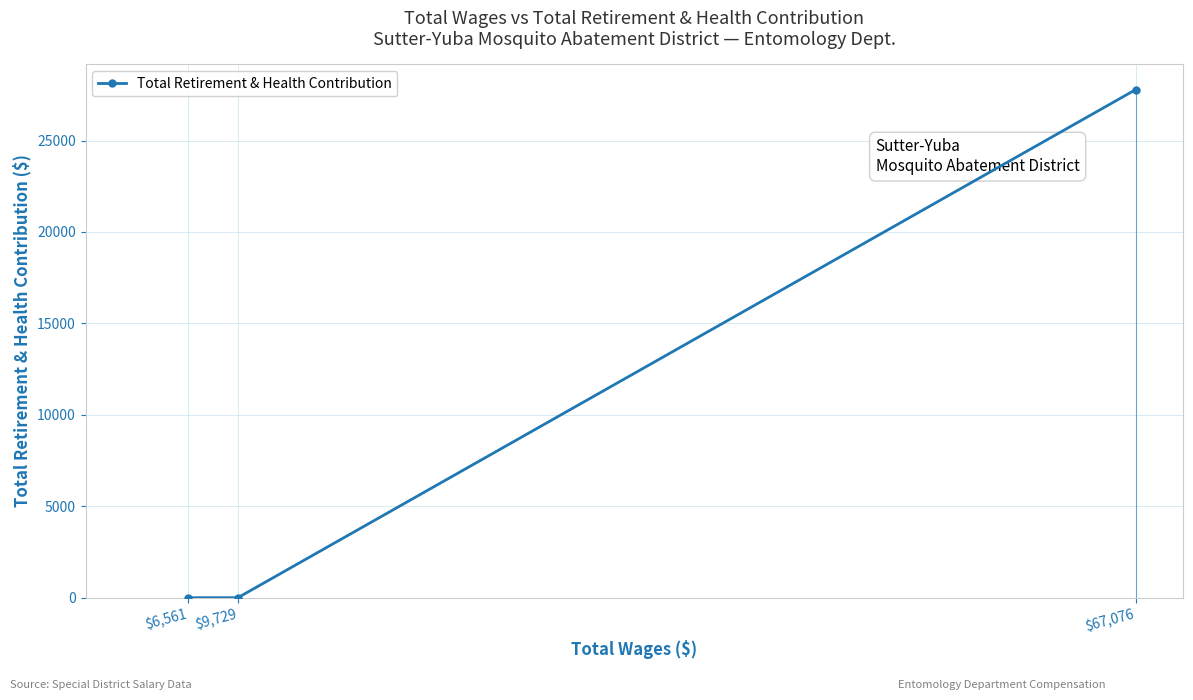

The value of Total Retirement & Health Contribution at $67,076 is 15298. True or false?

False